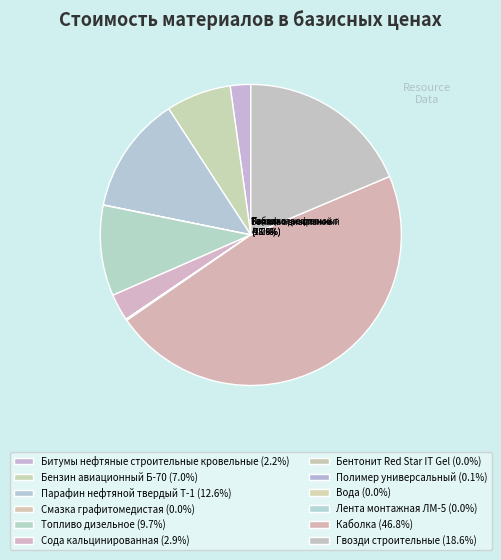

True or false: Бензин авиационный Б-70 accounts for 7% of the total.

True